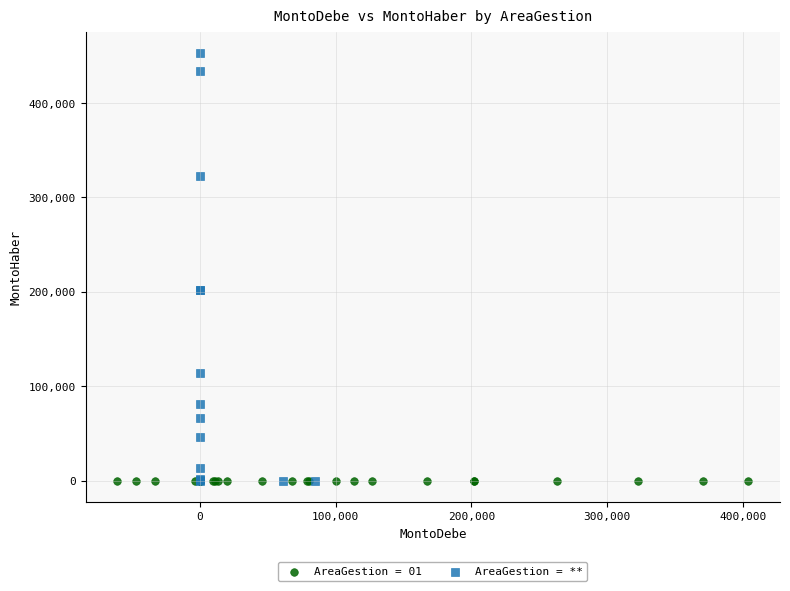

Which series reaches the maximum Y coordinate?

AreaGestion = **